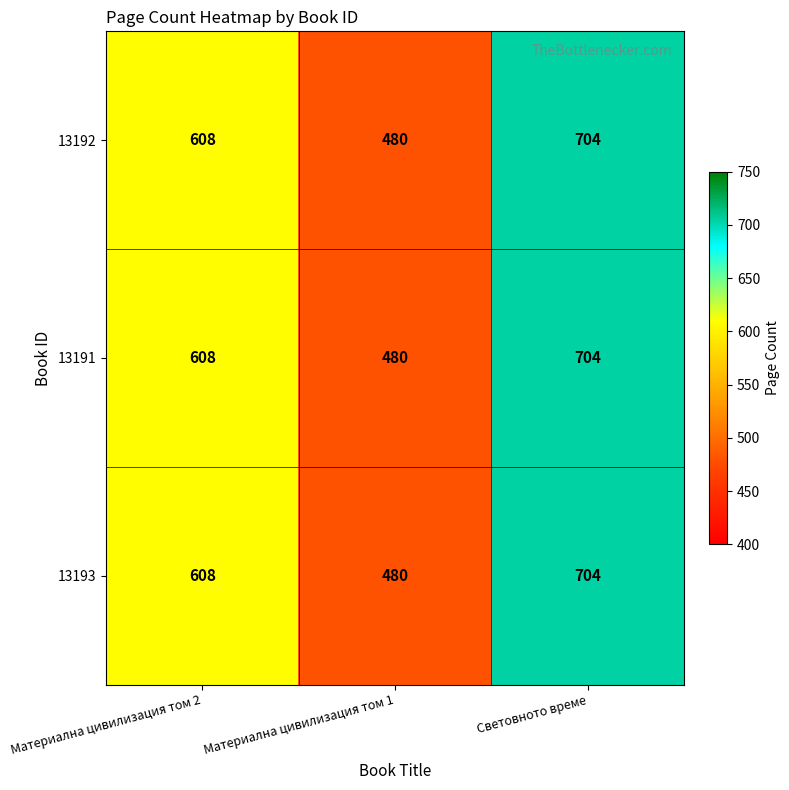

Which category has the lowest value in the 13193 series?

Материална цивилизация том 1